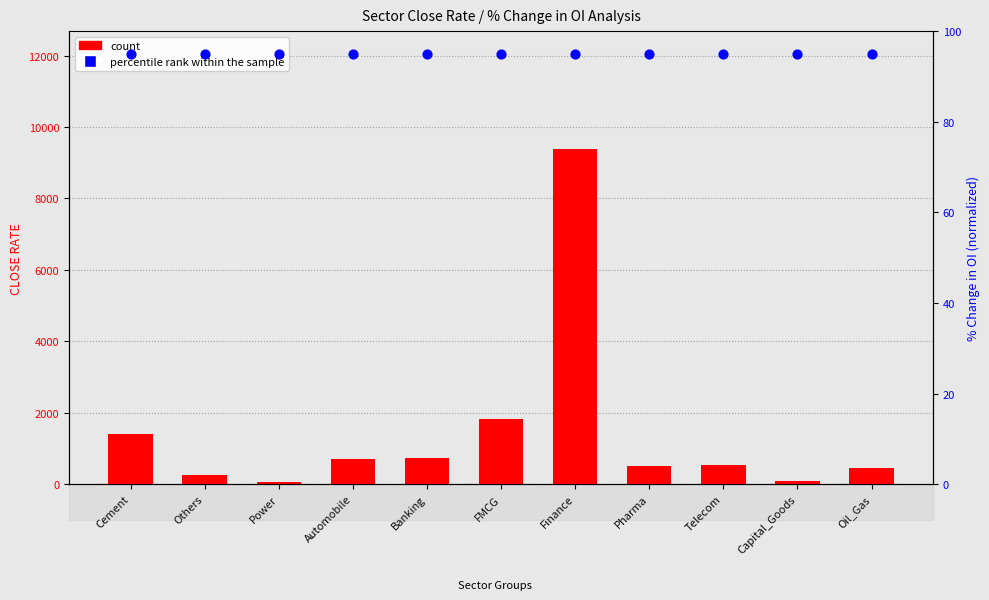

Which series contains the lowest Y value?

count